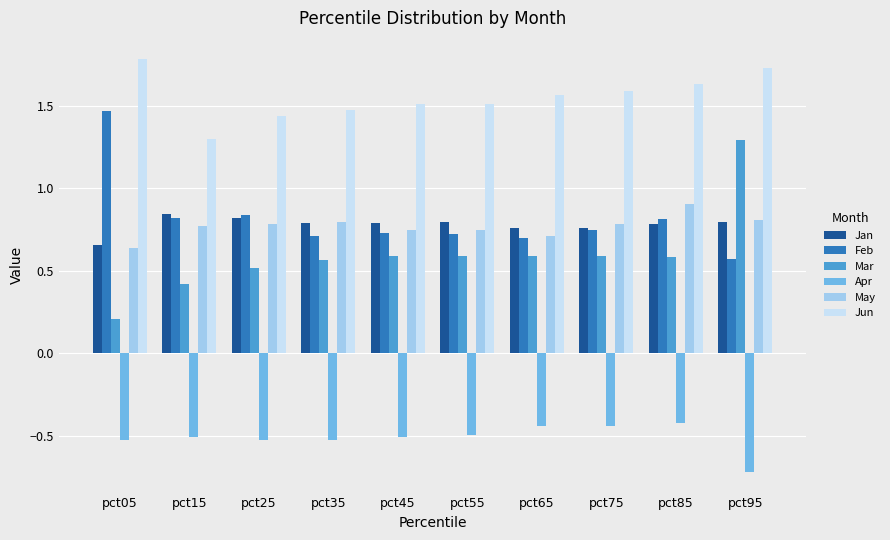

Which series has the largest total across all categories?

Jun